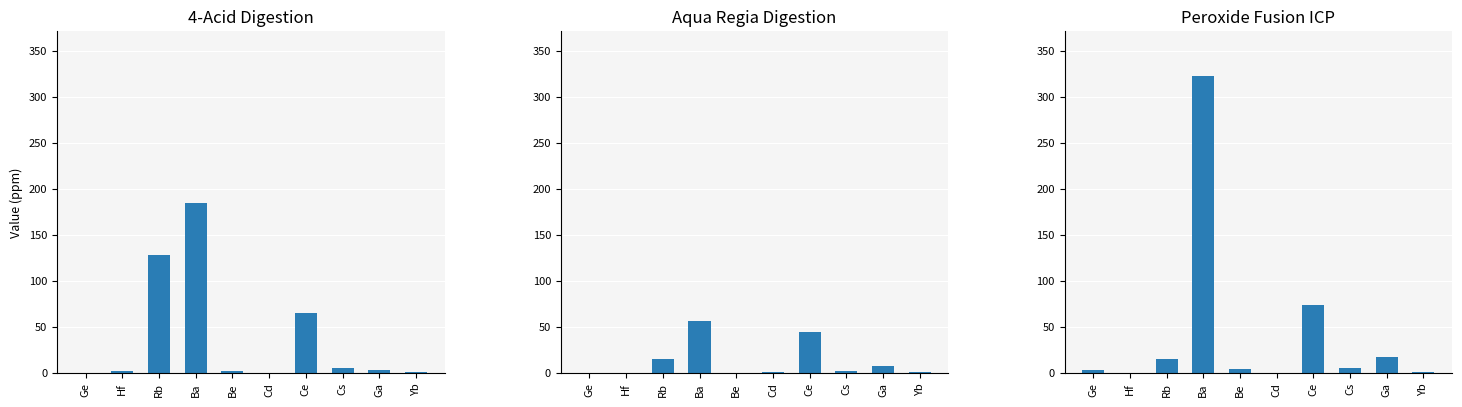

At which label is Peroxide Fusion ICP closest to 161?

Ce